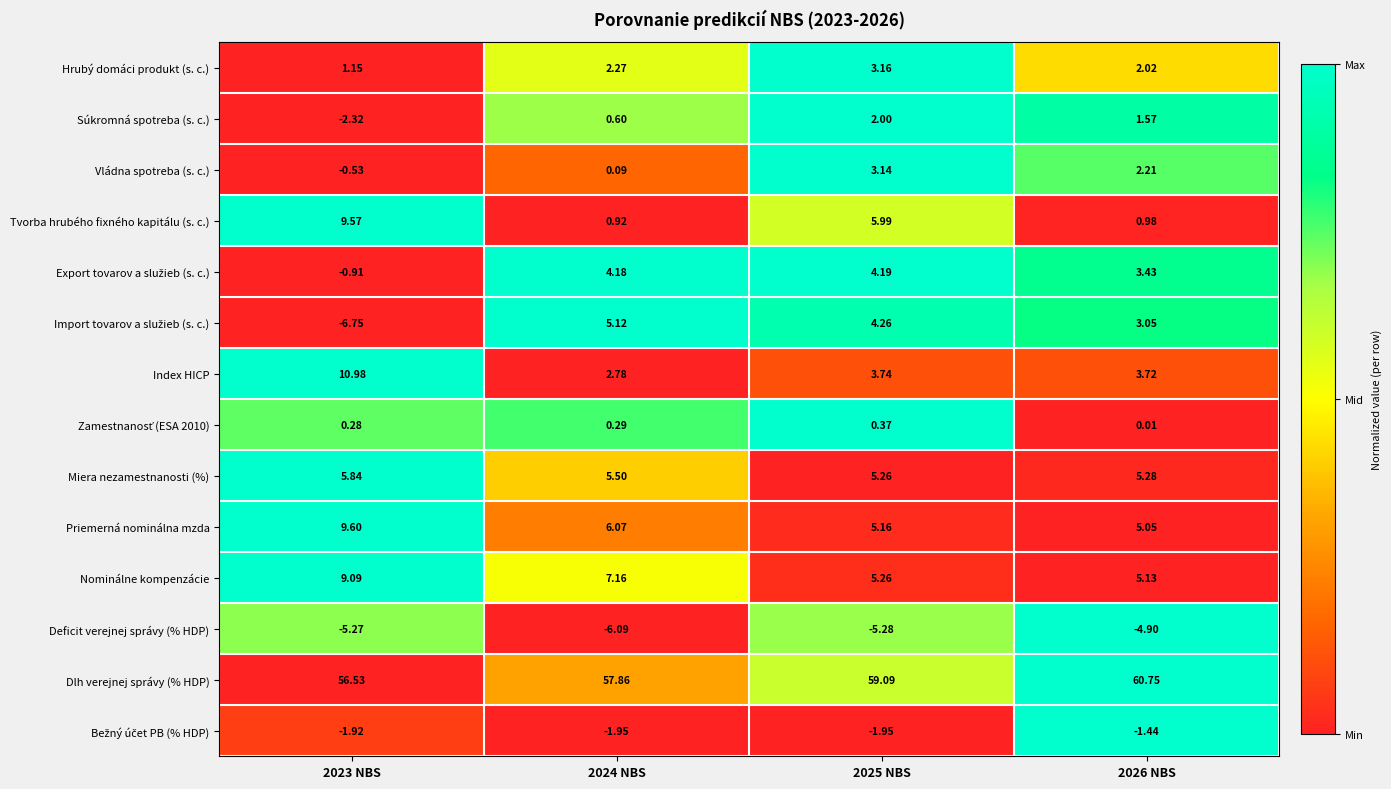

Is the value of Vládna spotreba (s. c.) at 2026 NBS greater than the value of Nominálne kompenzácie at 2025 NBS?

No